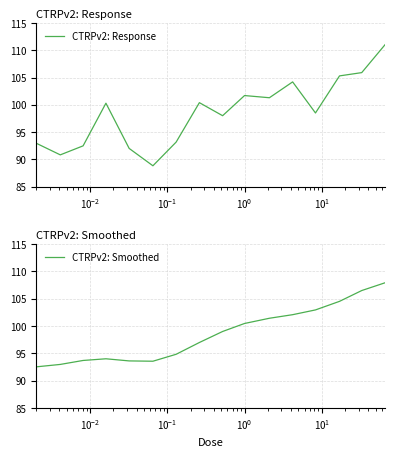

What is the maximum value for CTRPv2: Response?

111.0